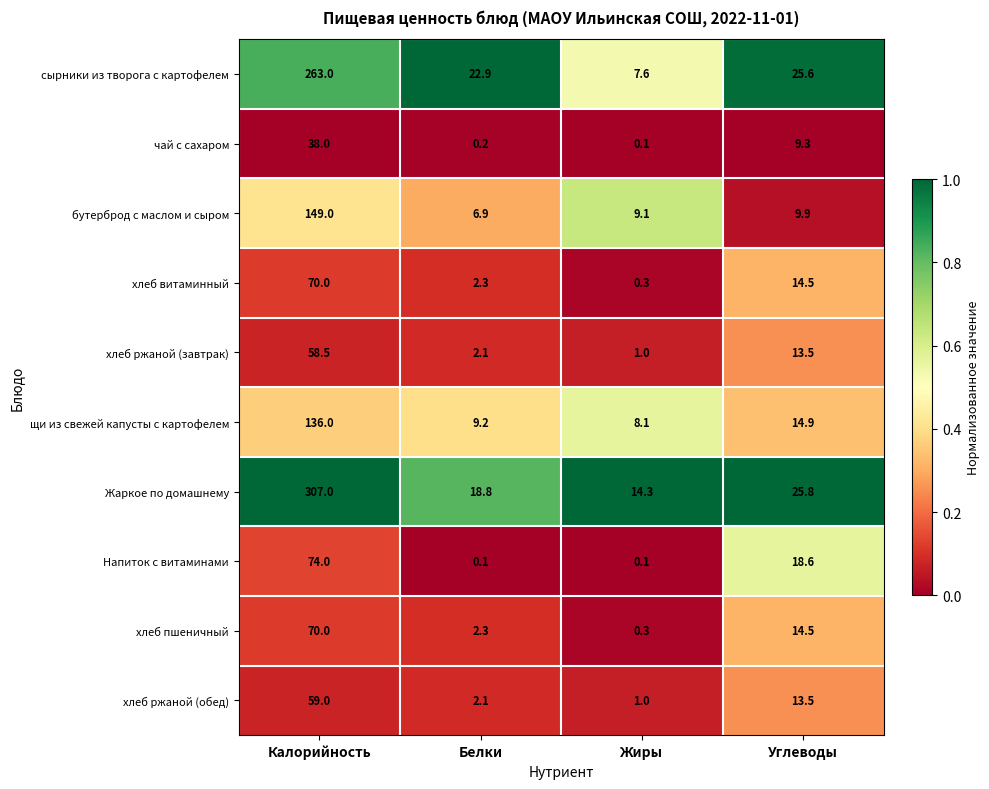

Which series has the largest range (max minus min)?

Жаркое по домашнему